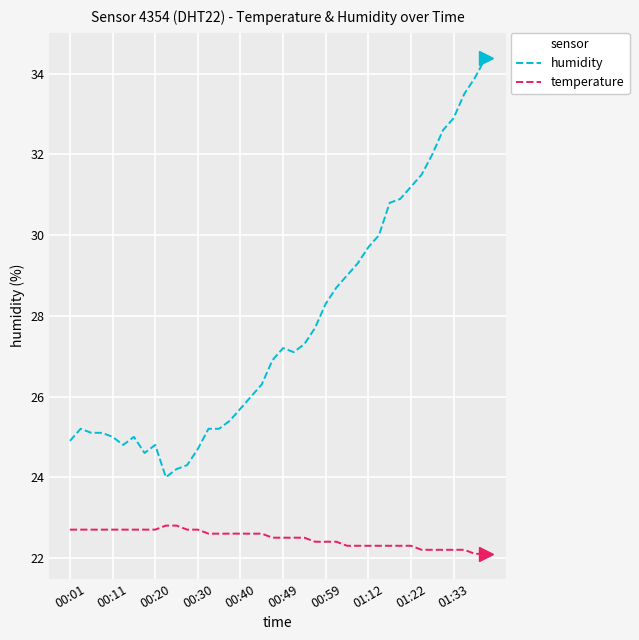

True or false: humidity and temperature intersect in this chart.

False